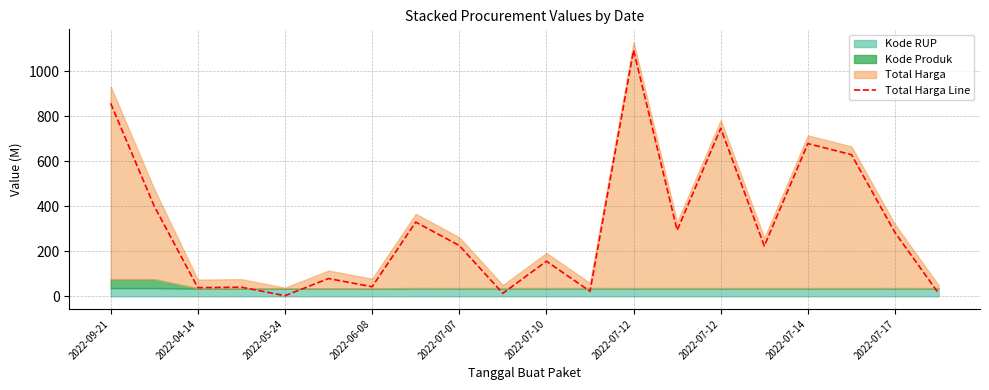

How many interior local peaks (higher than both neighbors) does the data have?

7